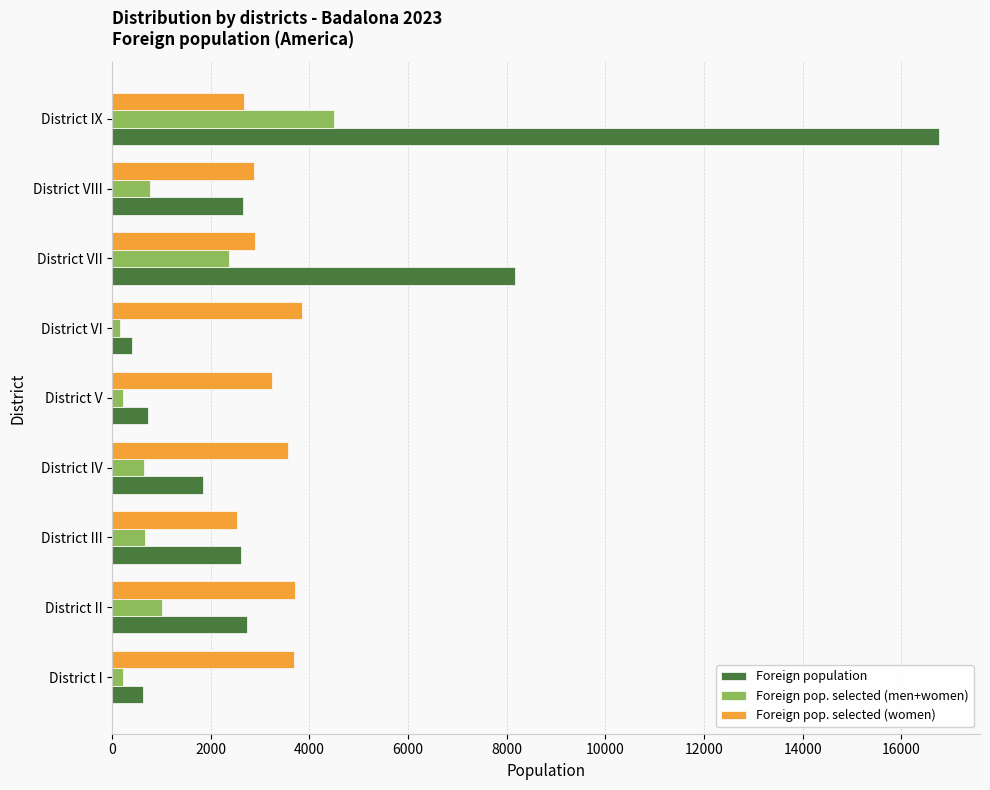

Which series has the largest range (max minus min)?

Foreign population